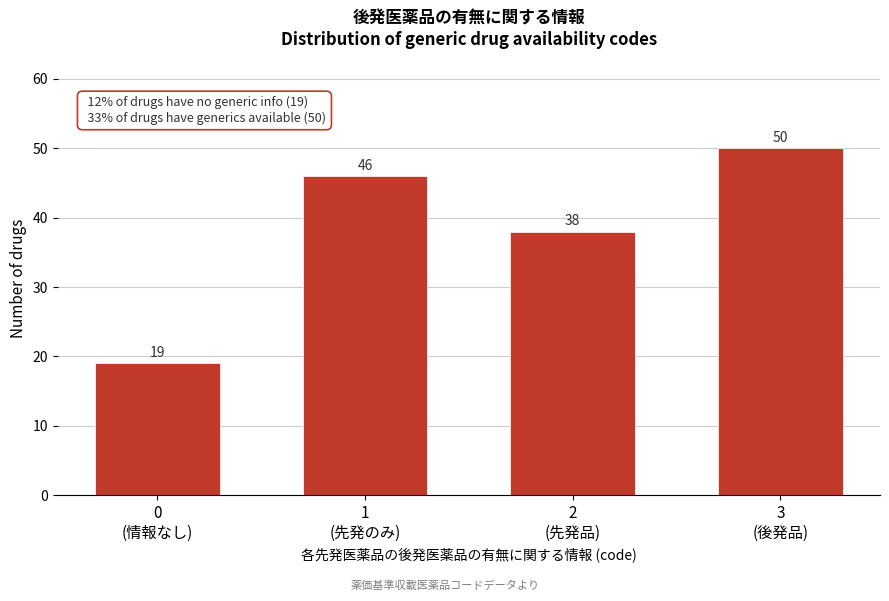

Reading right to left, transcribe all the data shown in this chart.

50	38	46	19